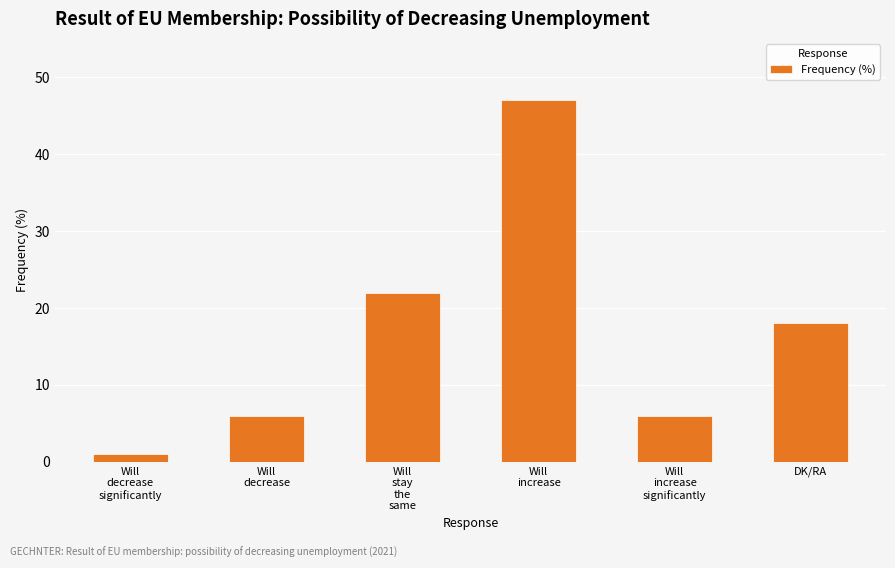

What is the sum of all values?

100